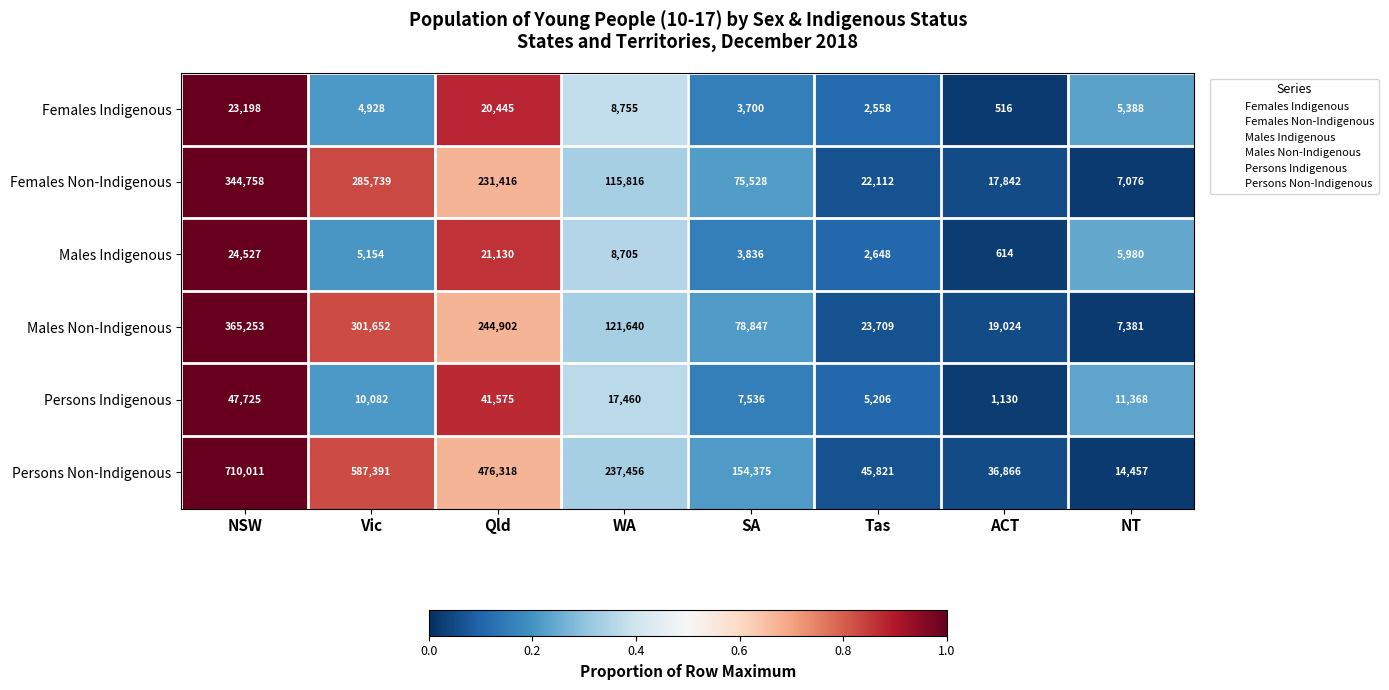

Where does the Females Indigenous series first go above 5388?

NSW